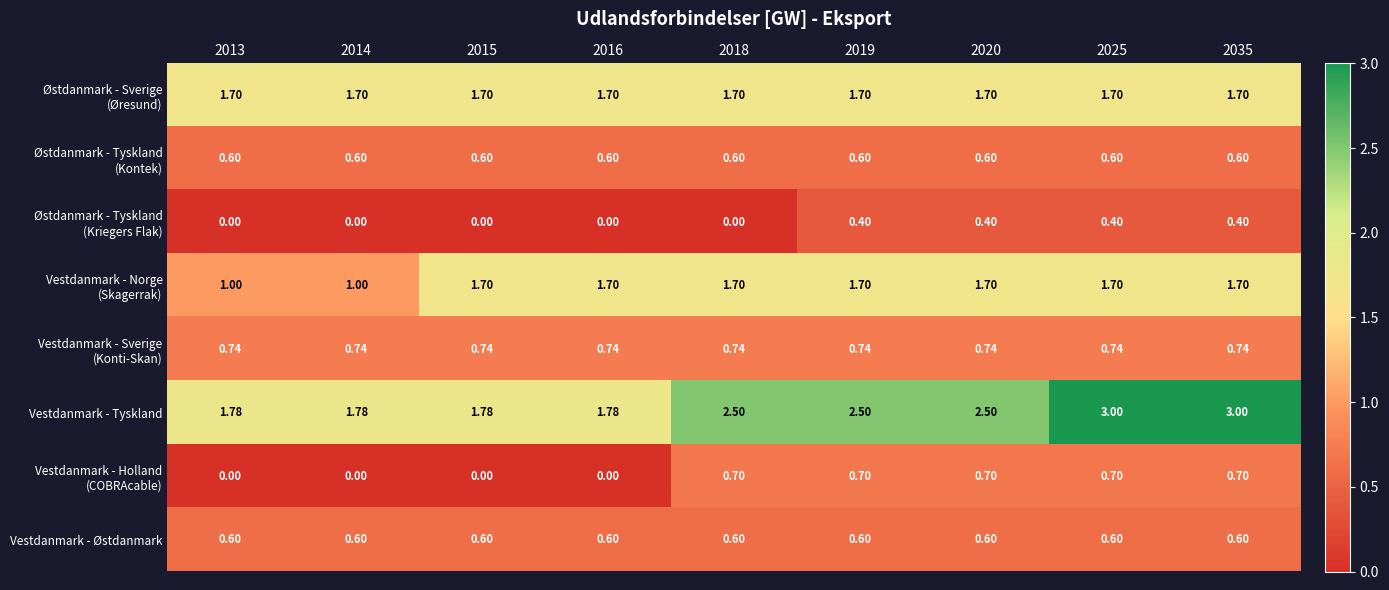

Which series has the widest spread of values?

Vestdanmark - Tyskland